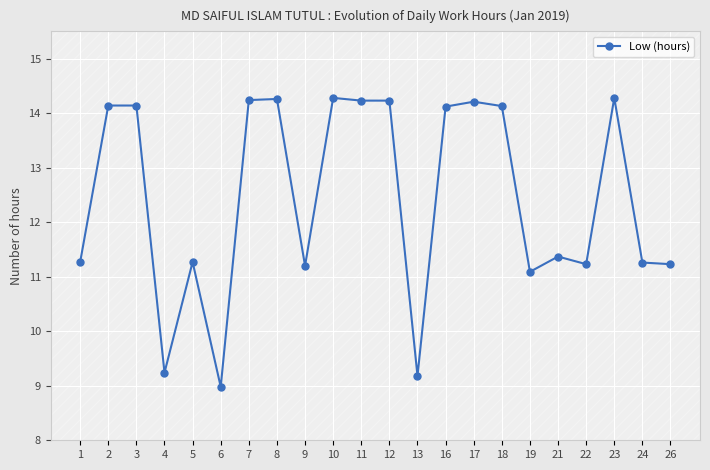

Which category has the lowest value across all series?

6